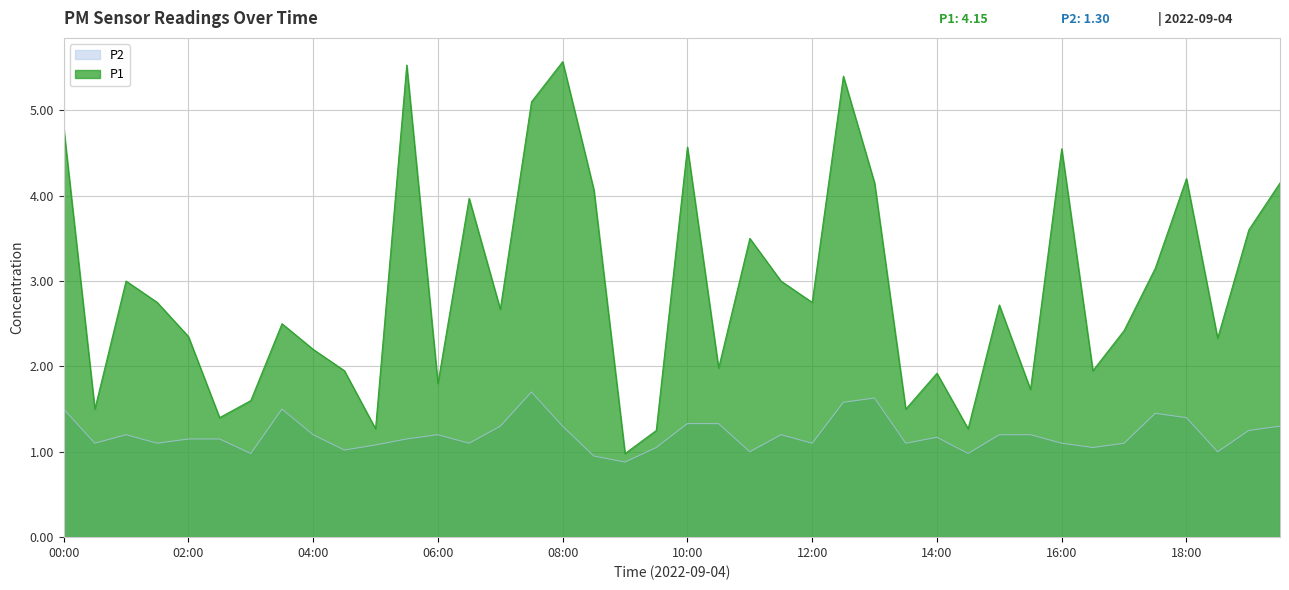

In P1, how many points are lower than both neighbors (excluding endpoints)?

13